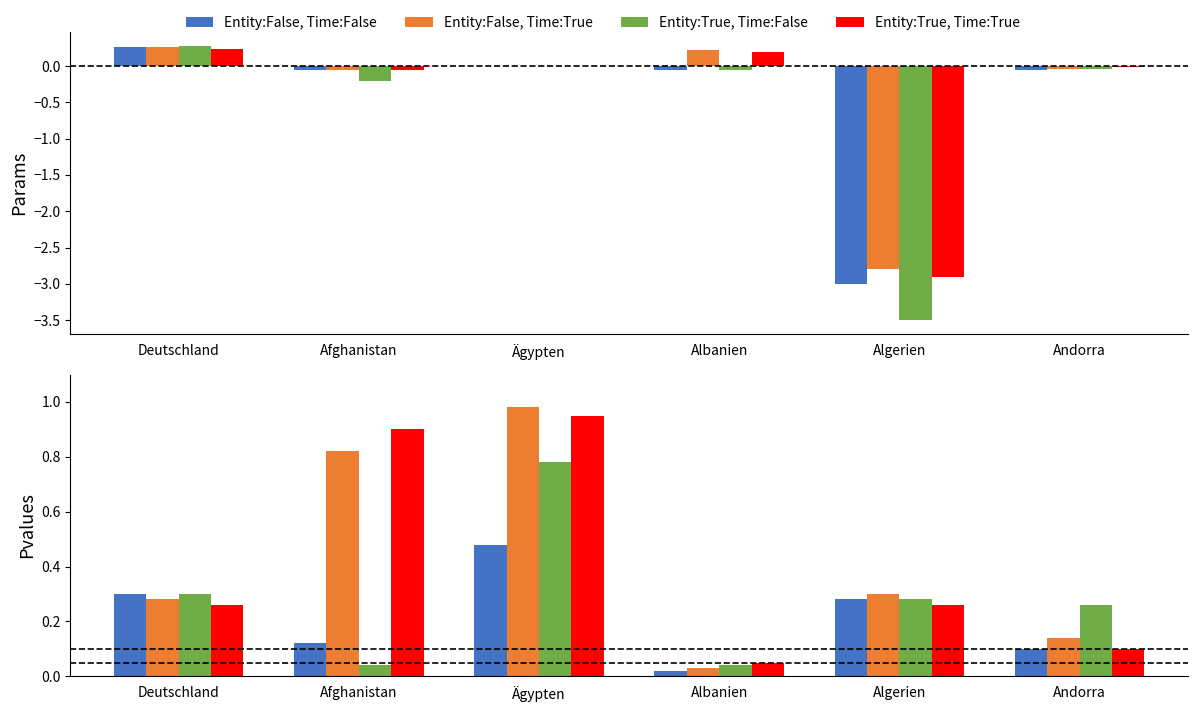

How many bars are there in each group?

4